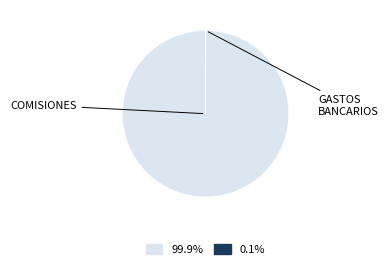

Is there a majority slice in this chart?

Yes